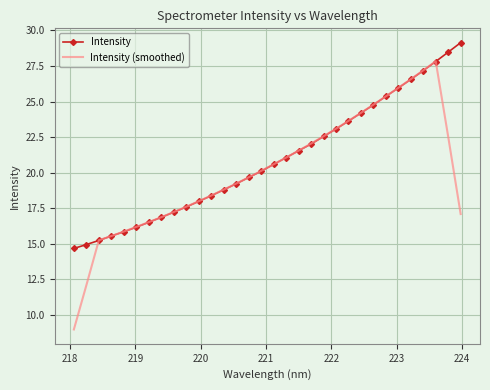

What is the minimum value shown in the chart?

9.0